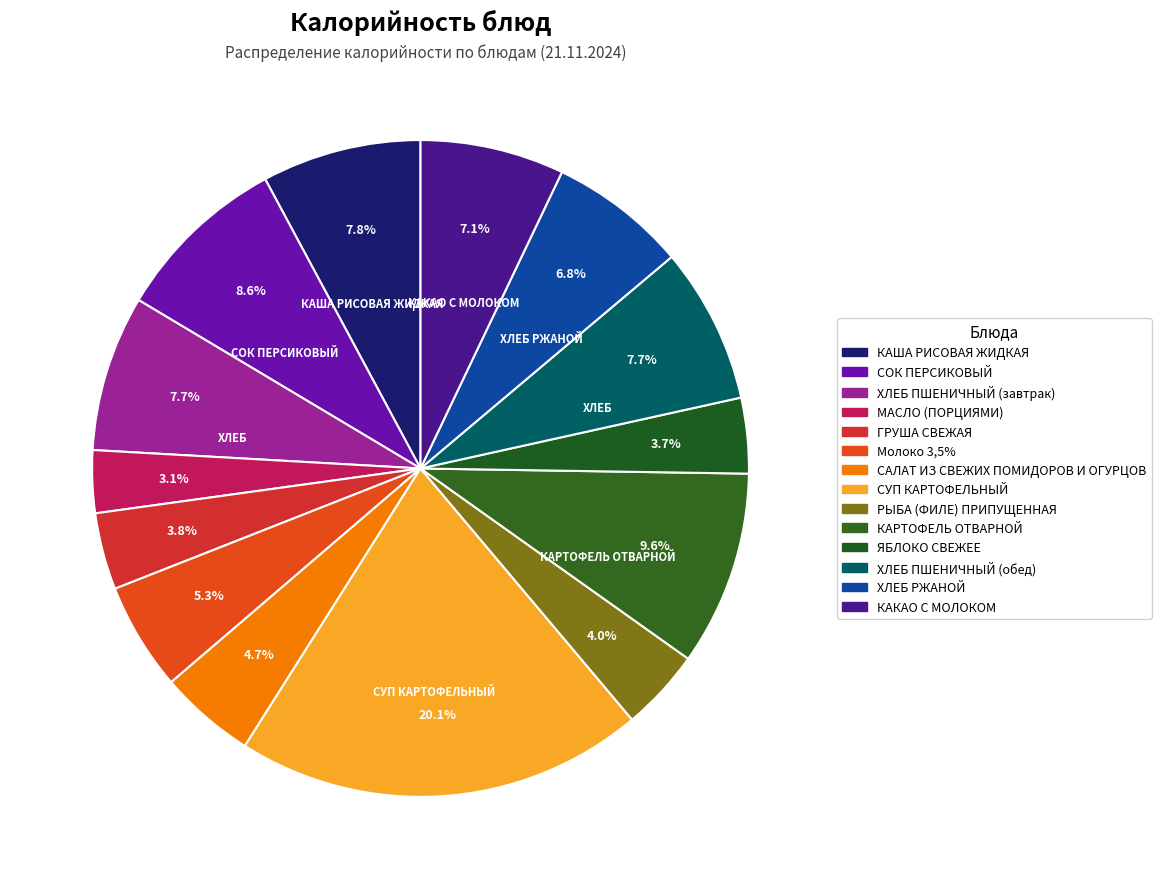

How many segments does this pie chart have?

14